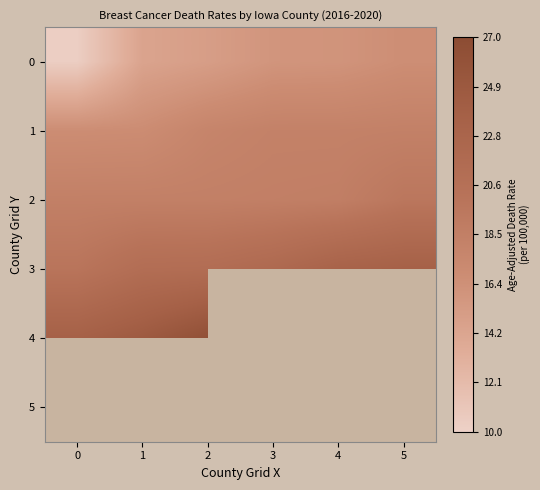

What is the highest value of the 2 series?

19.6